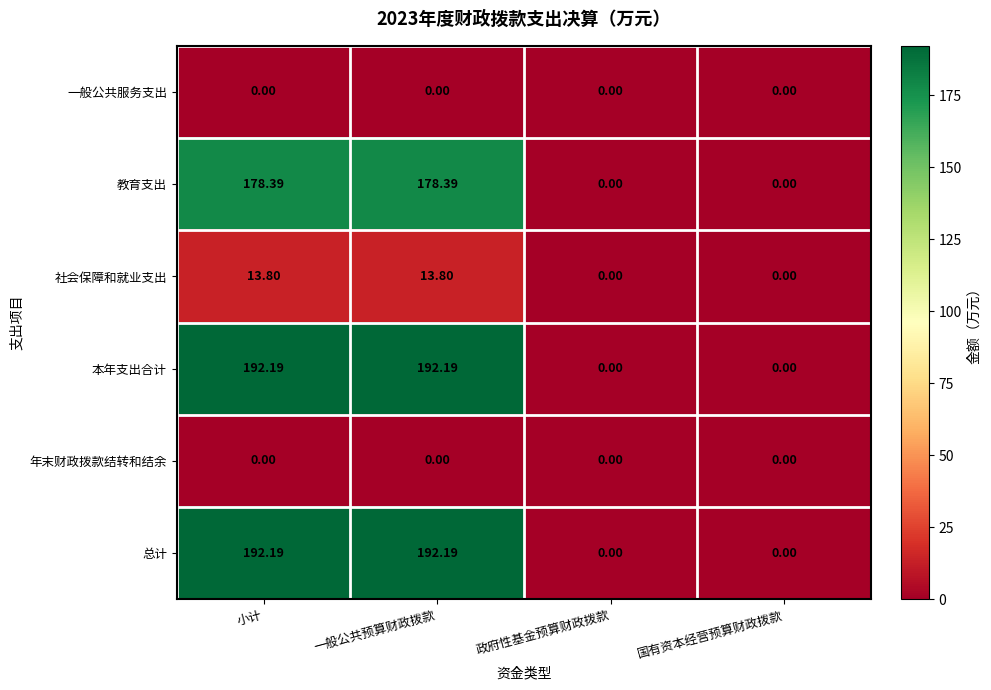

Where does the 社会保障和就业支出 series first go above 13?

小计